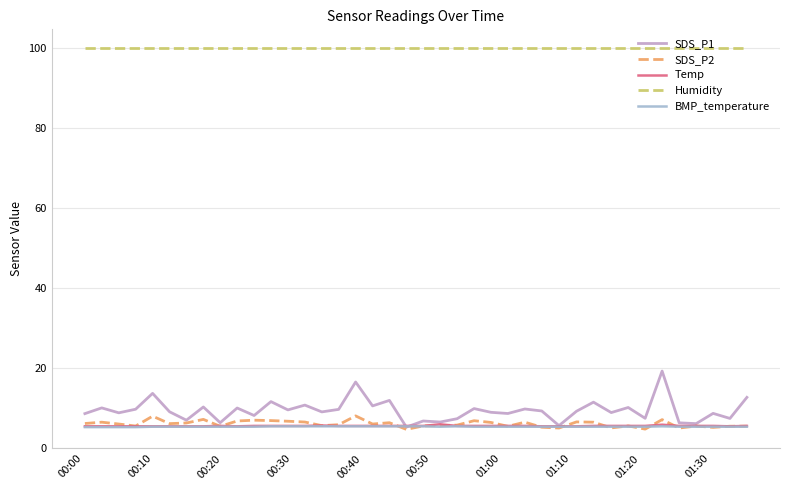

What is the lowest value of the Temp series?

5.5